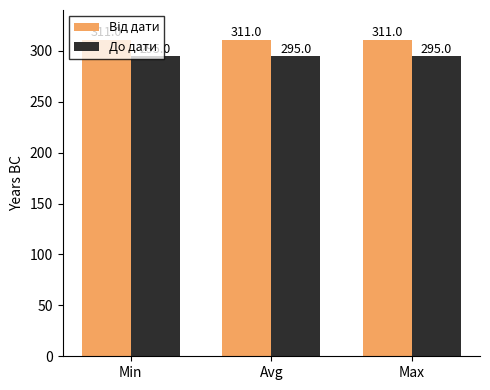

What is the minimum value shown in the chart?

295